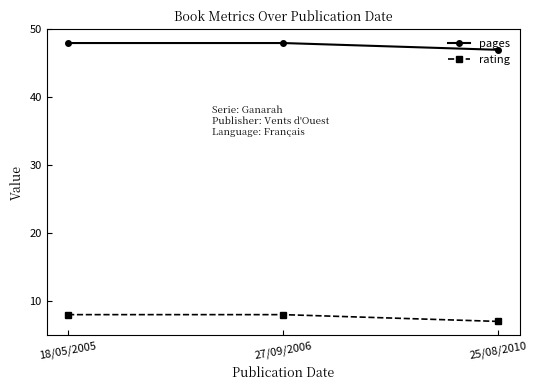

What is the sum of all rating values?

23